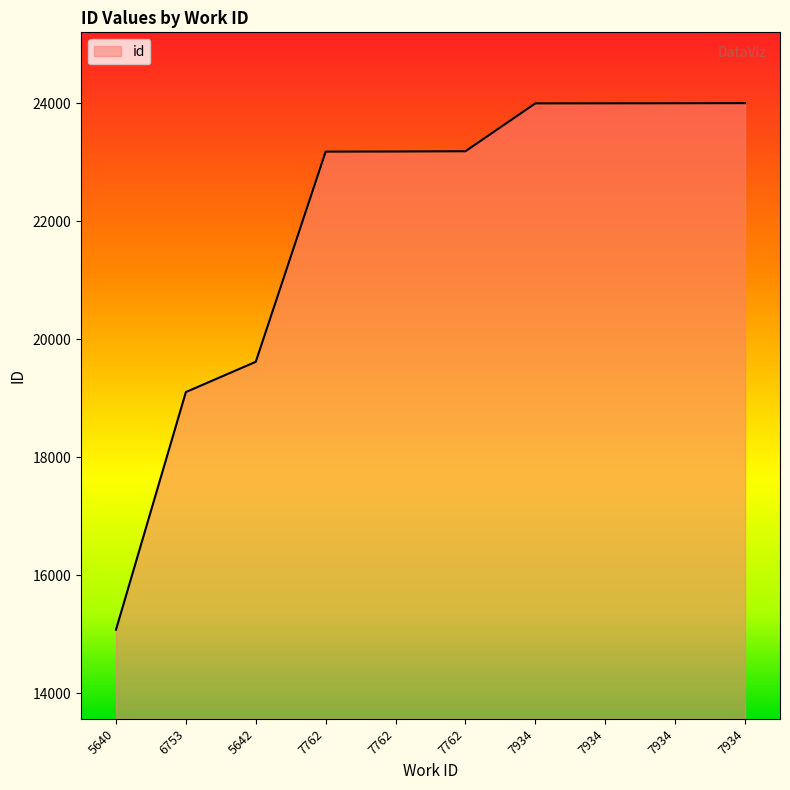

The chart shows a value of 23998 at 7934. True or false?

True